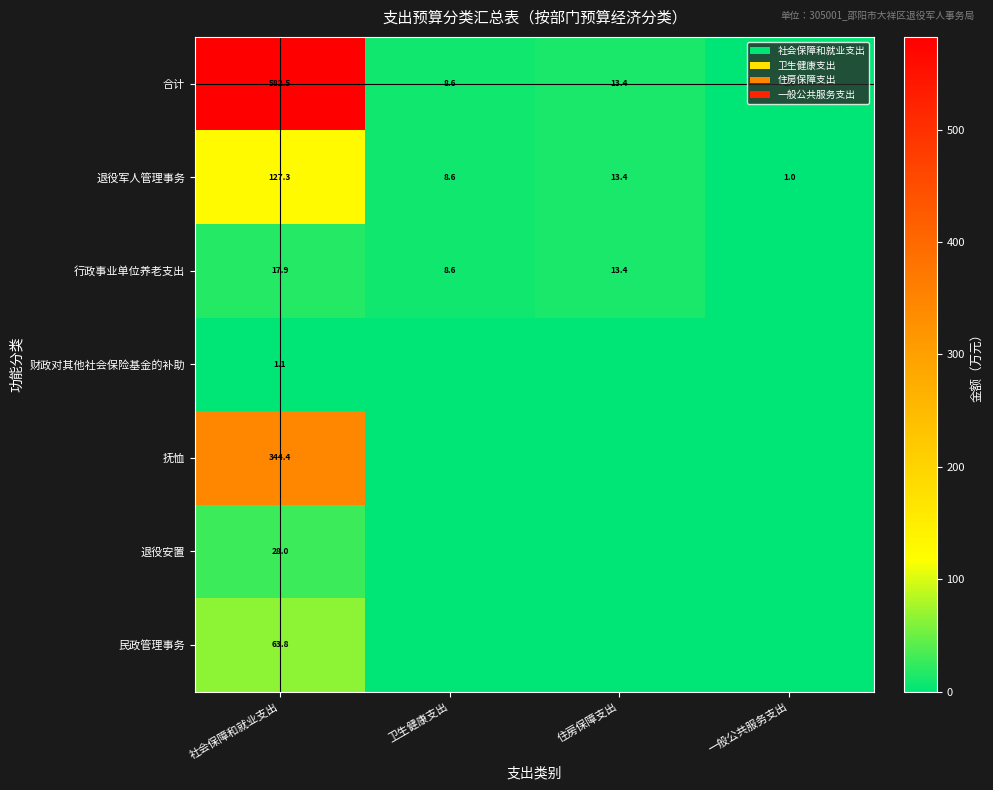

At how many categories does at least one series exceed 208?

1